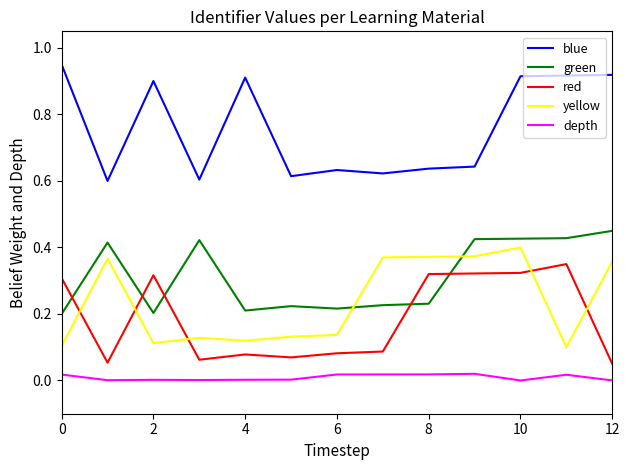

Which series has the largest total across all categories?

blue